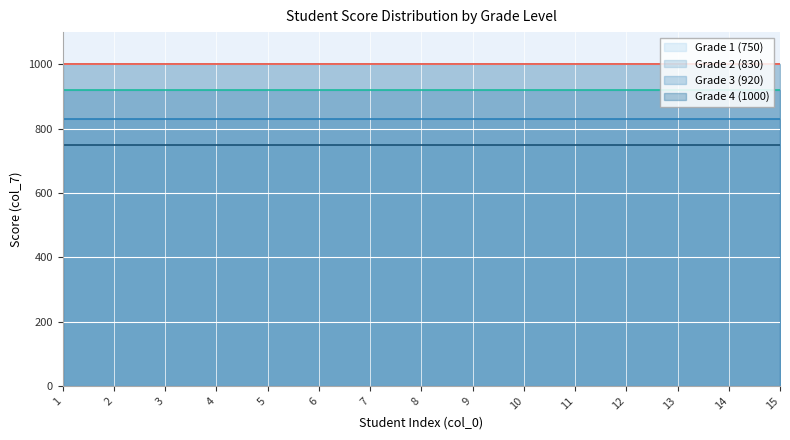

Is the value of Grade 2 (830) at 4 greater than the value of Grade 3 (920) at 3?

No